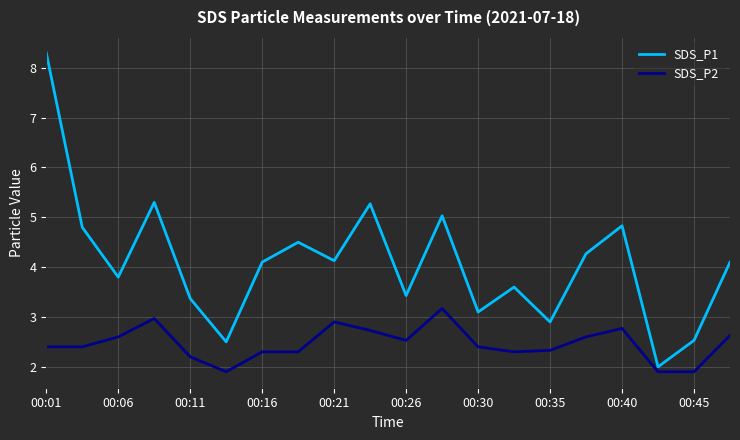

List the series in order of their peak value, lowest first.

SDS_P2, SDS_P1